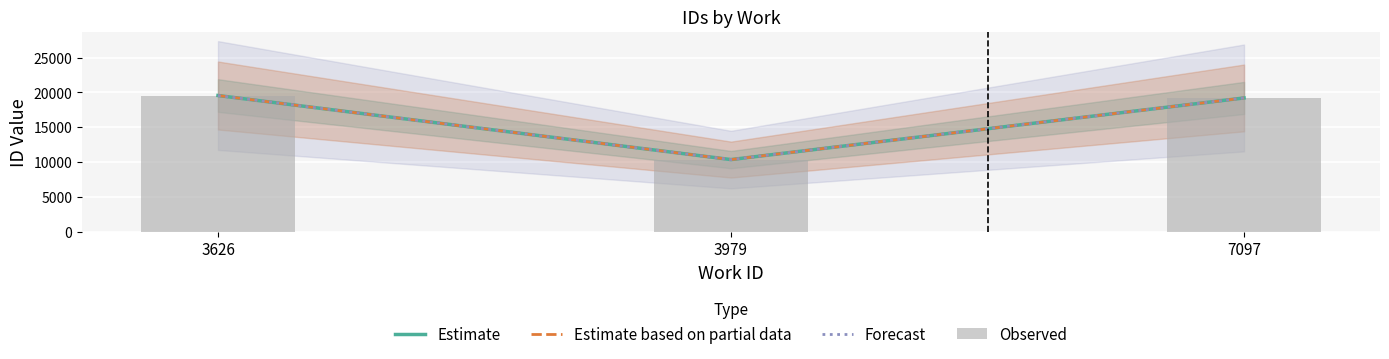

What is the total value across all series at 7097?

76784